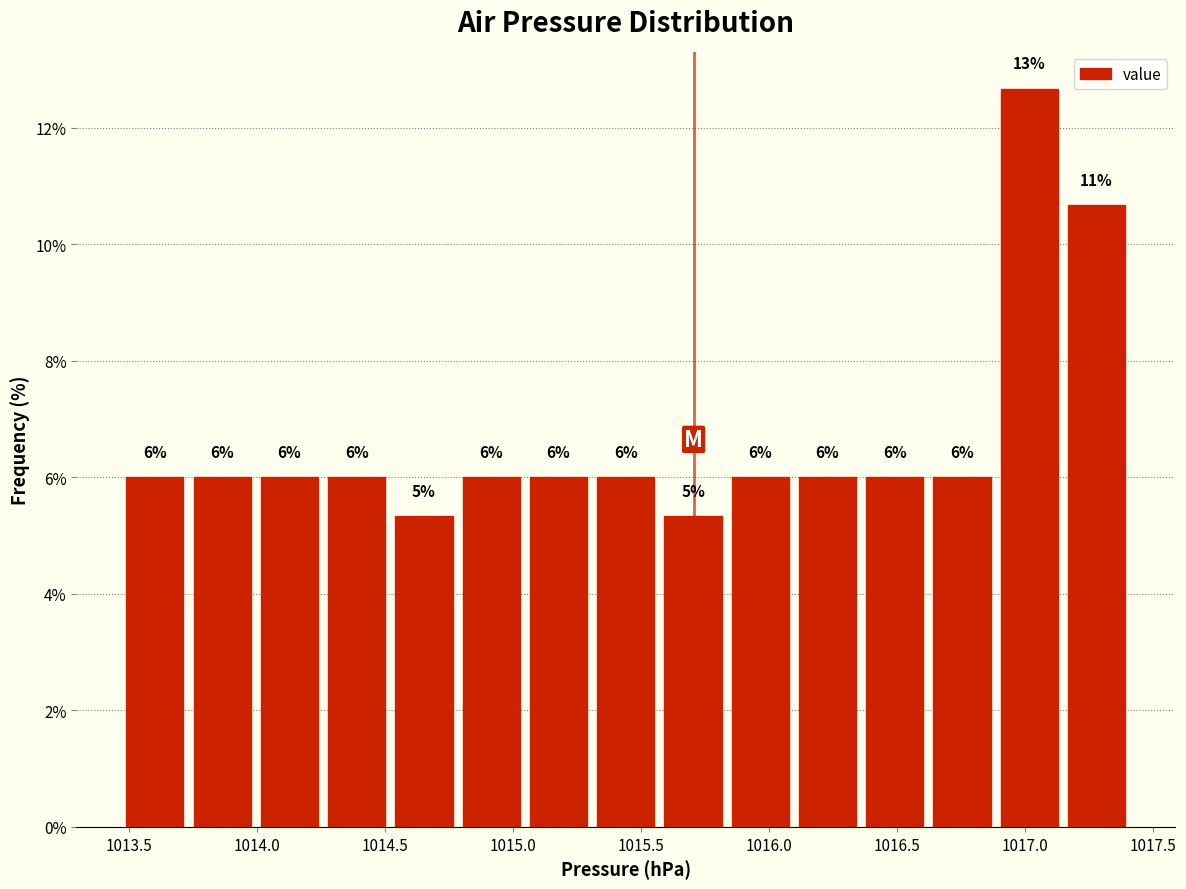

Over which range of the x-axis is the bar tallest?

1016.90 to 1017.15